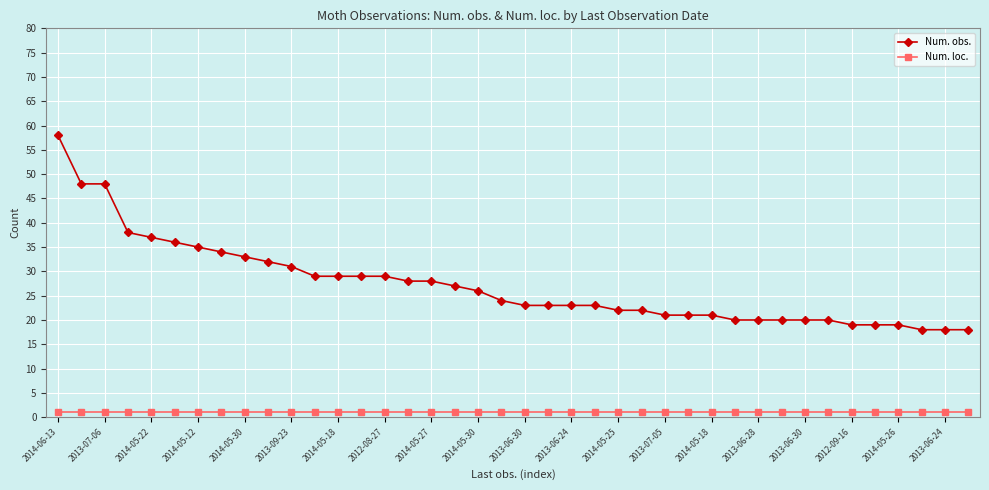

List the series in order of their peak value, highest first.

Num. obs., Num. loc.